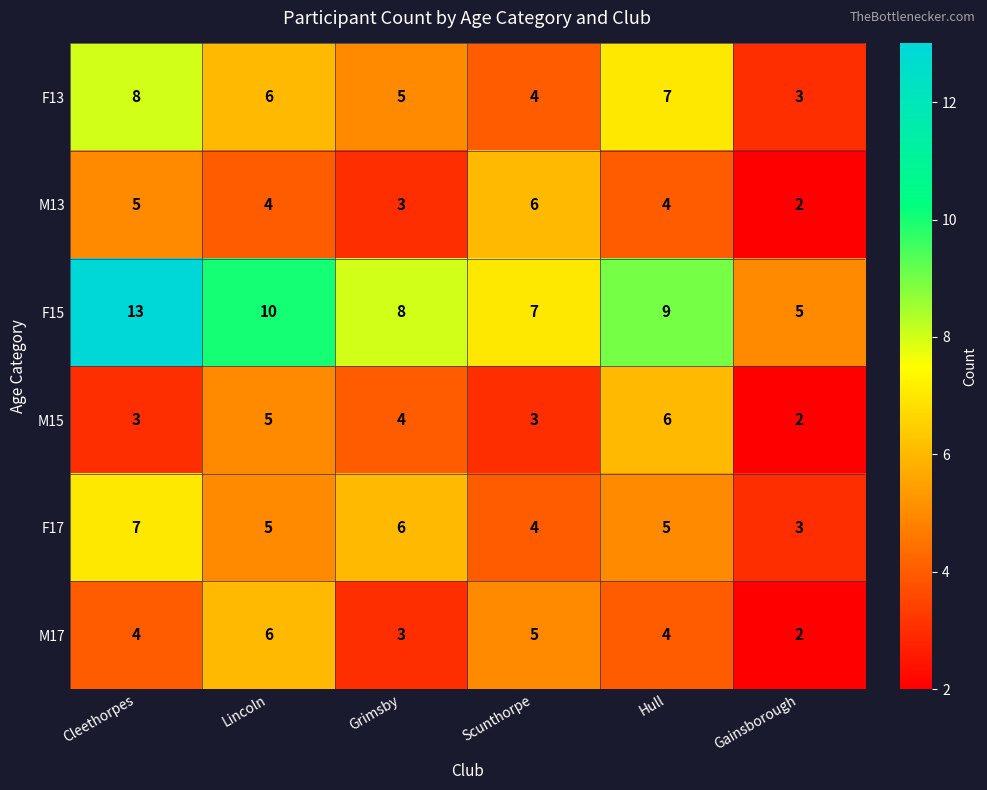

The value of F13 at Lincoln is 4. True or false?

False